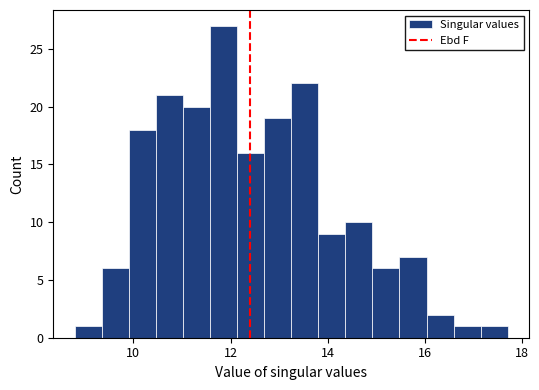

Around what value on the x-axis is the tallest bar? Give the approximate position of its centre, as read against the axis.

11.8